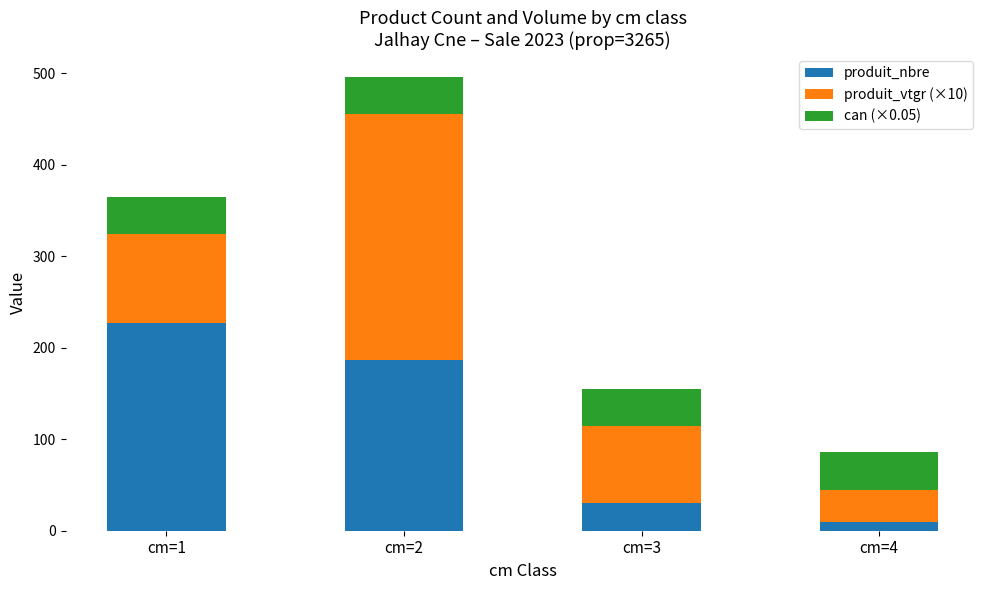

What is the maximum value for produit_nbre?

227.0